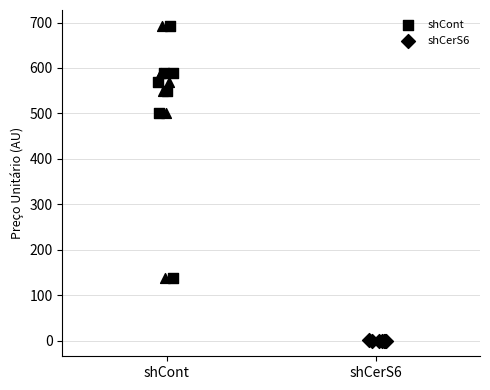

Which series contains the lowest Y value?

shCerS6